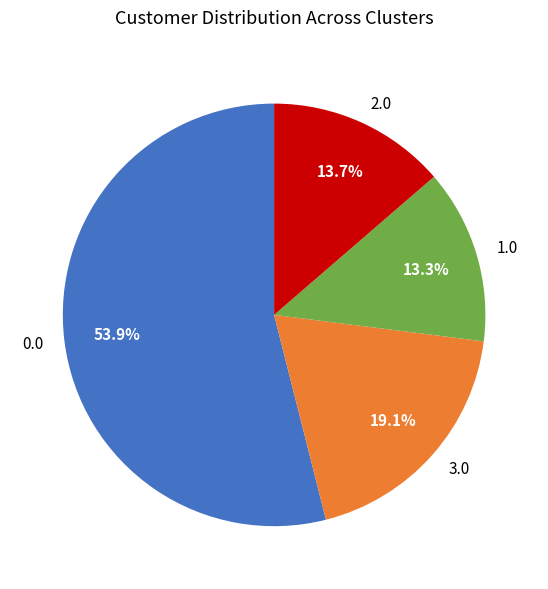

Approximately how many times larger is the value at 2.0 compared to 3.0?

0.7